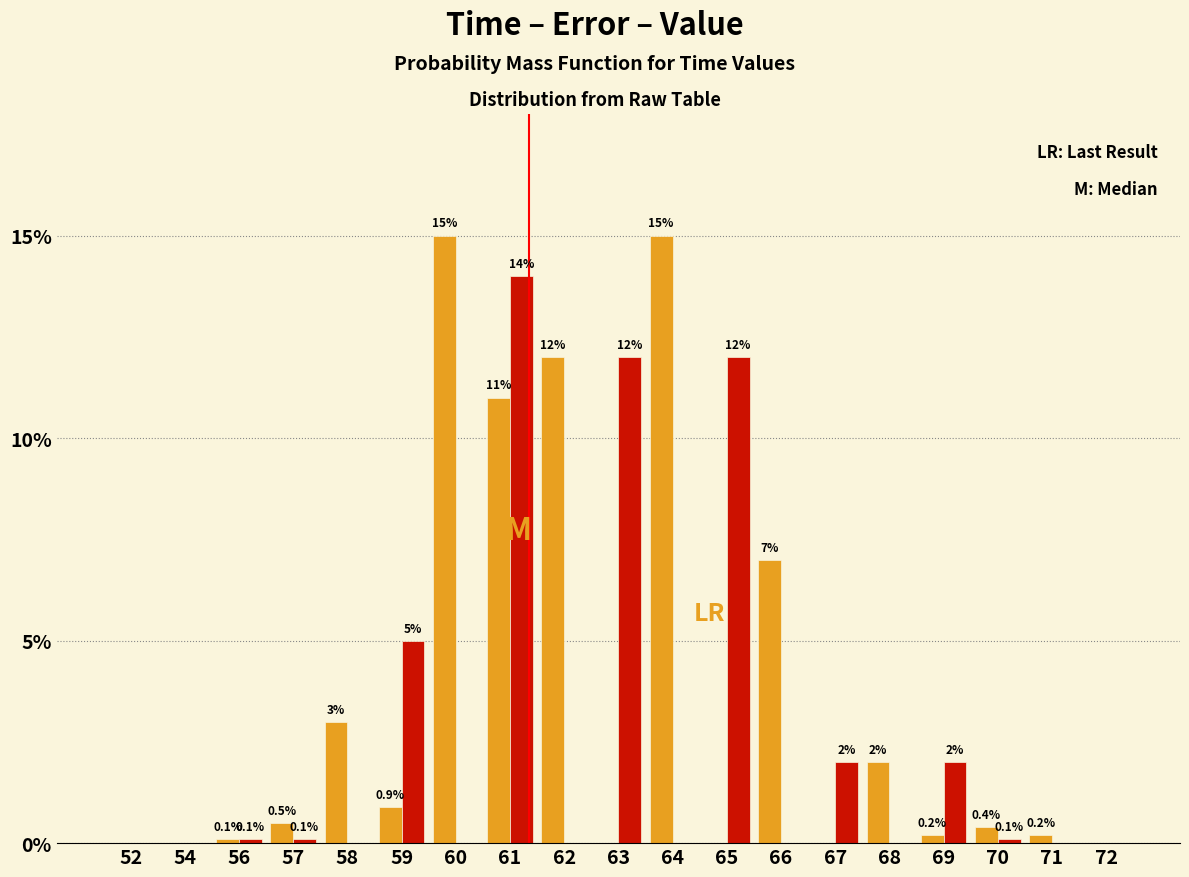

What is the greatest value displayed?

15.0